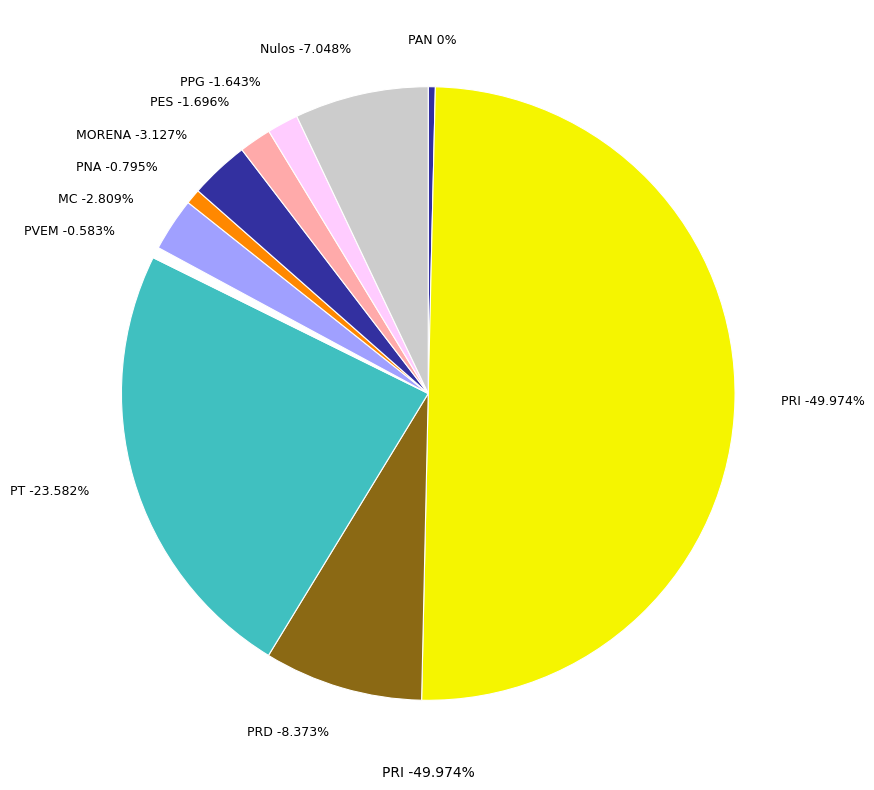

What is the ratio of the value at MC to the value at PAN?

7.6